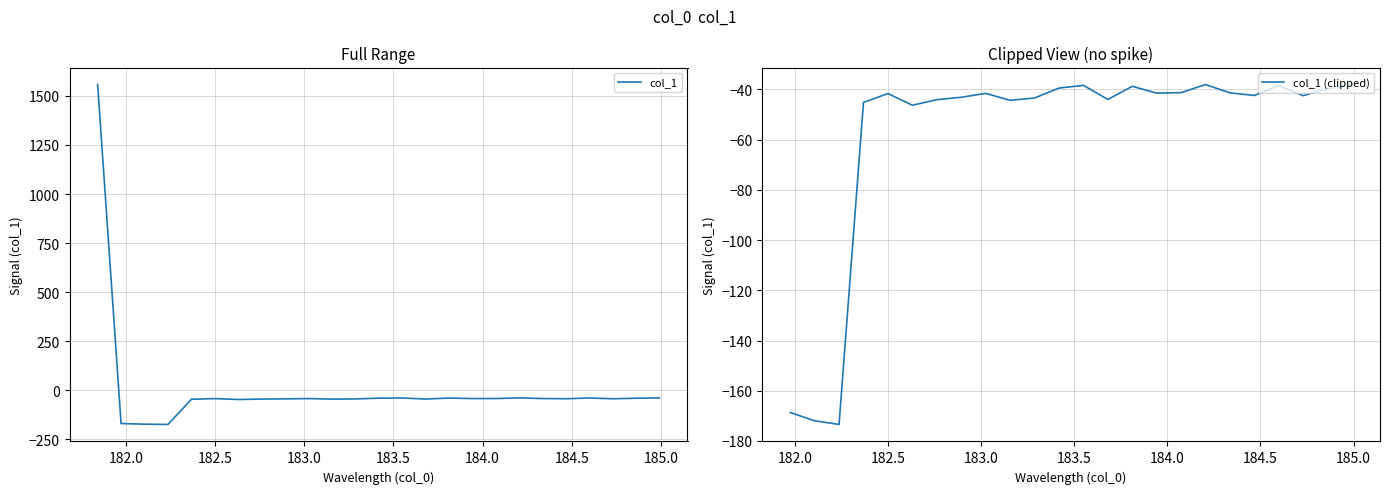

Reading left to right, extract all data points from this chart.

181.8418=1557.6	181.9732053322=-168.7	182.1045947288=-171.9	182.2359681898=-173.4	182.3673257152=-45.2	182.498667305=-41.7	182.6299929592=-46.3	182.7613026778=-44.1	182.8925964608=-43.2	183.0238743082=-41.6	183.15513622=-44.4	183.2863821962=-43.5	183.4176122368=-39.5	183.5488263418=-38.4	183.6800245112=-44.0	183.811206745=-38.8	183.9423730432=-41.5	184.0735234058=-41.3	184.2046578328=-38.1	184.3357763242=-41.4	184.46687888=-42.4	184.5979655002=-38.5	184.7290361848=-42.5	184.8600909338=-39.8	184.9911297472=-38.1